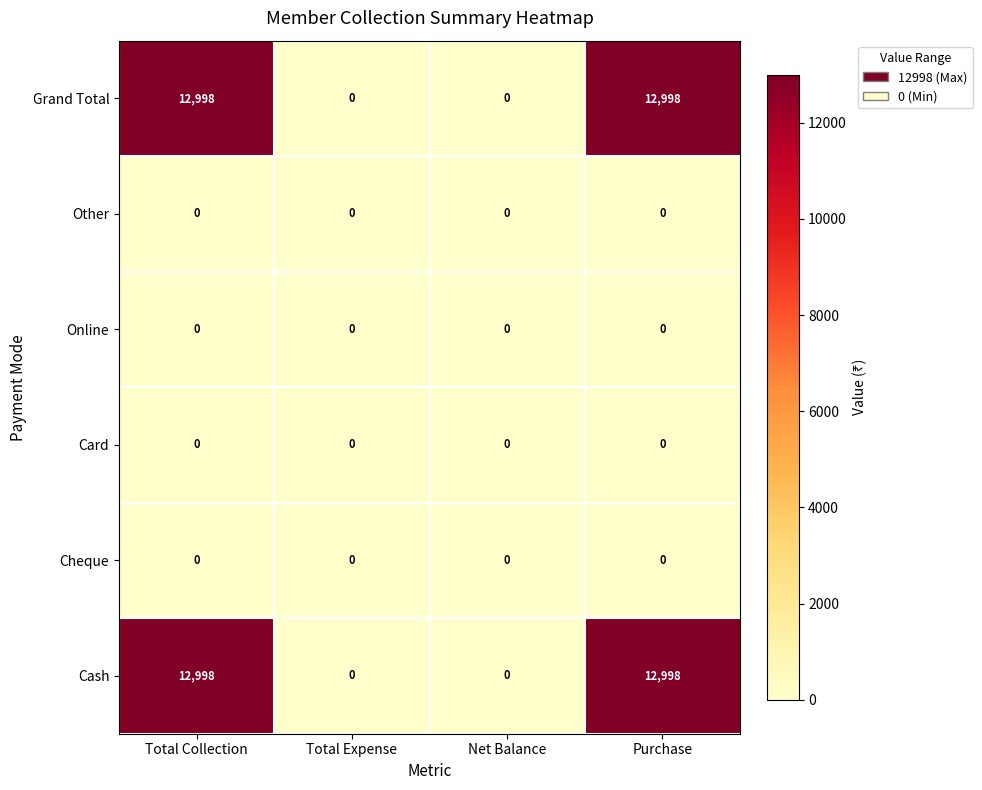

The value of Other at Net Balance is 0. True or false?

True